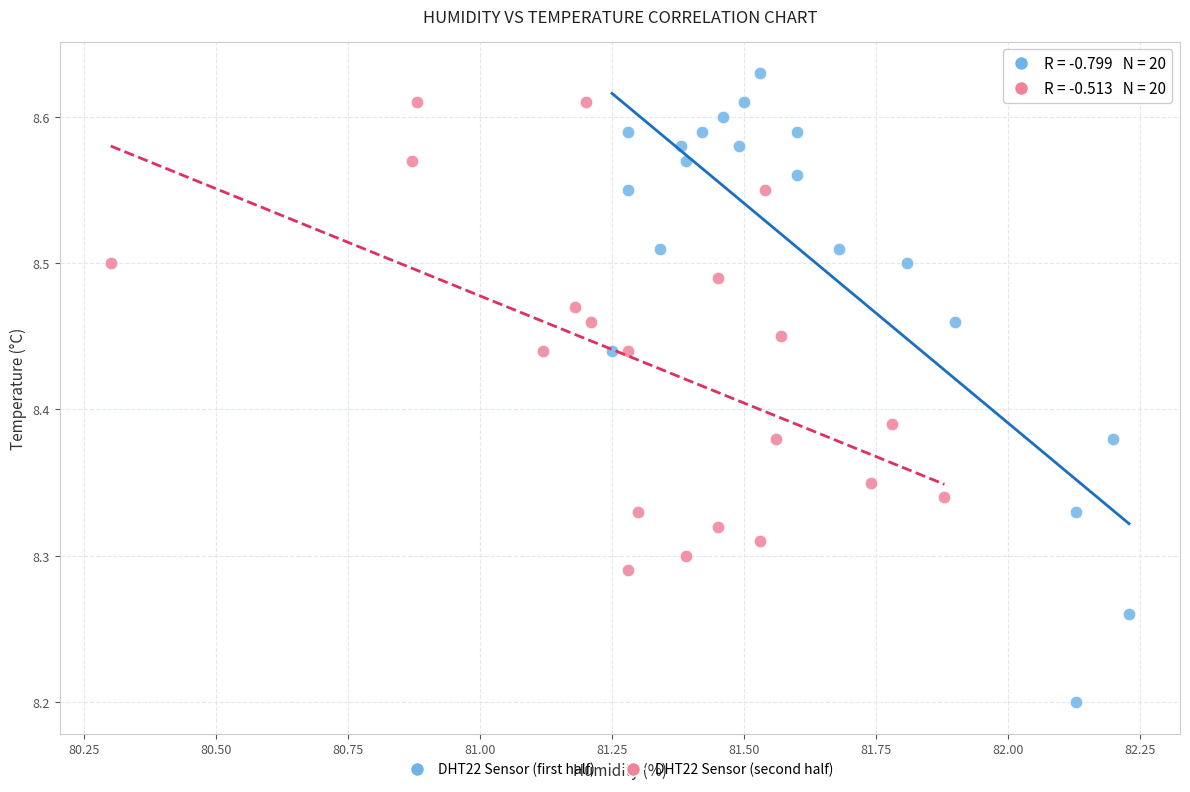

Which series contains the highest Y value?

DHT22 Sensor (first half)